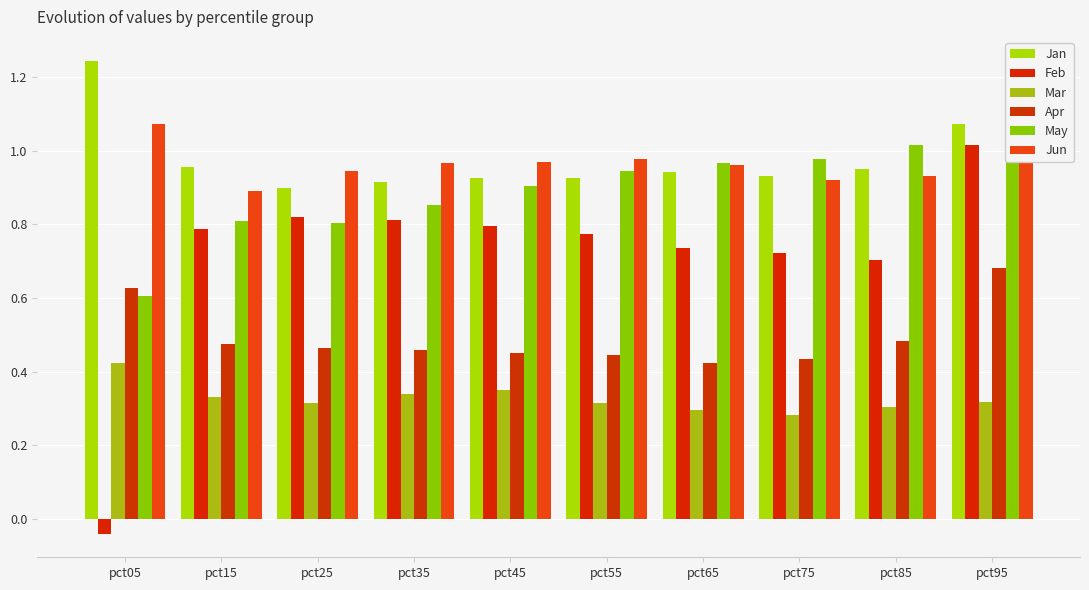

How many bars are there in total?

60